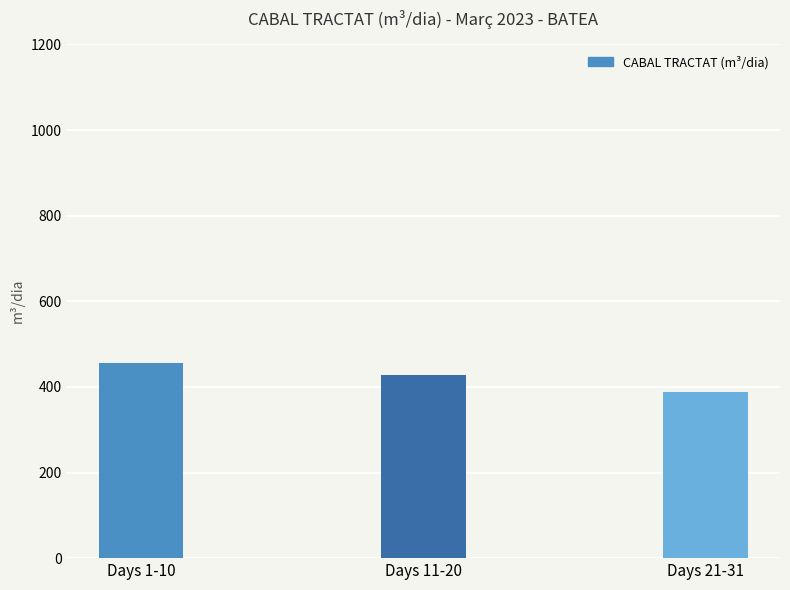

True or false: the data shows 255.5 at Days 1-10.

False